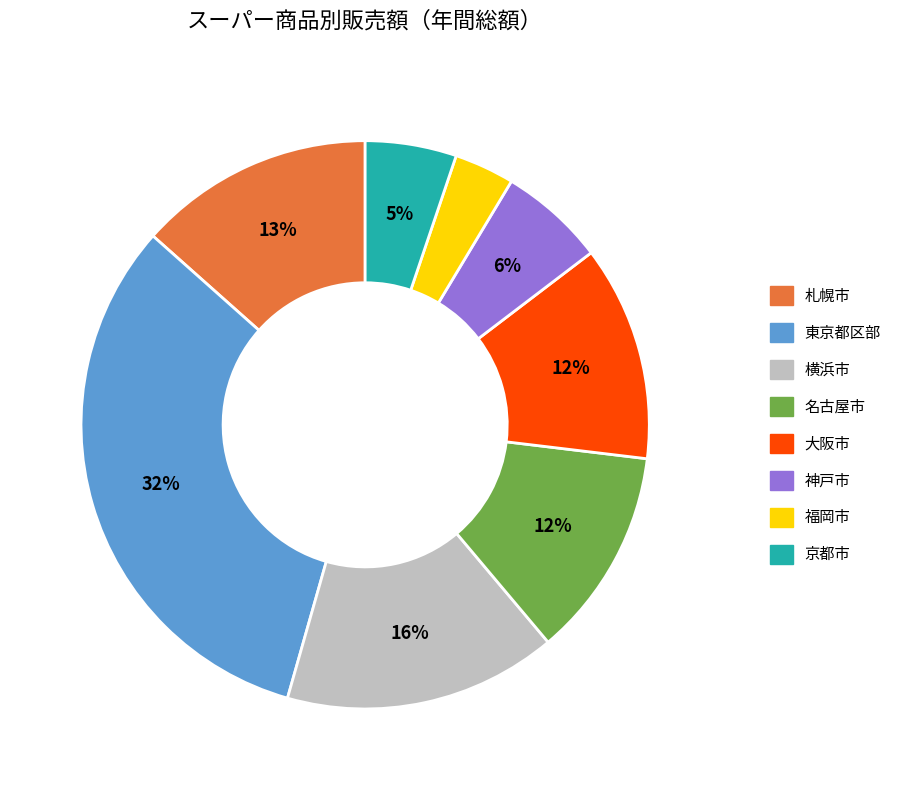

True or false: 札幌市 accounts for 13% of the total.

True